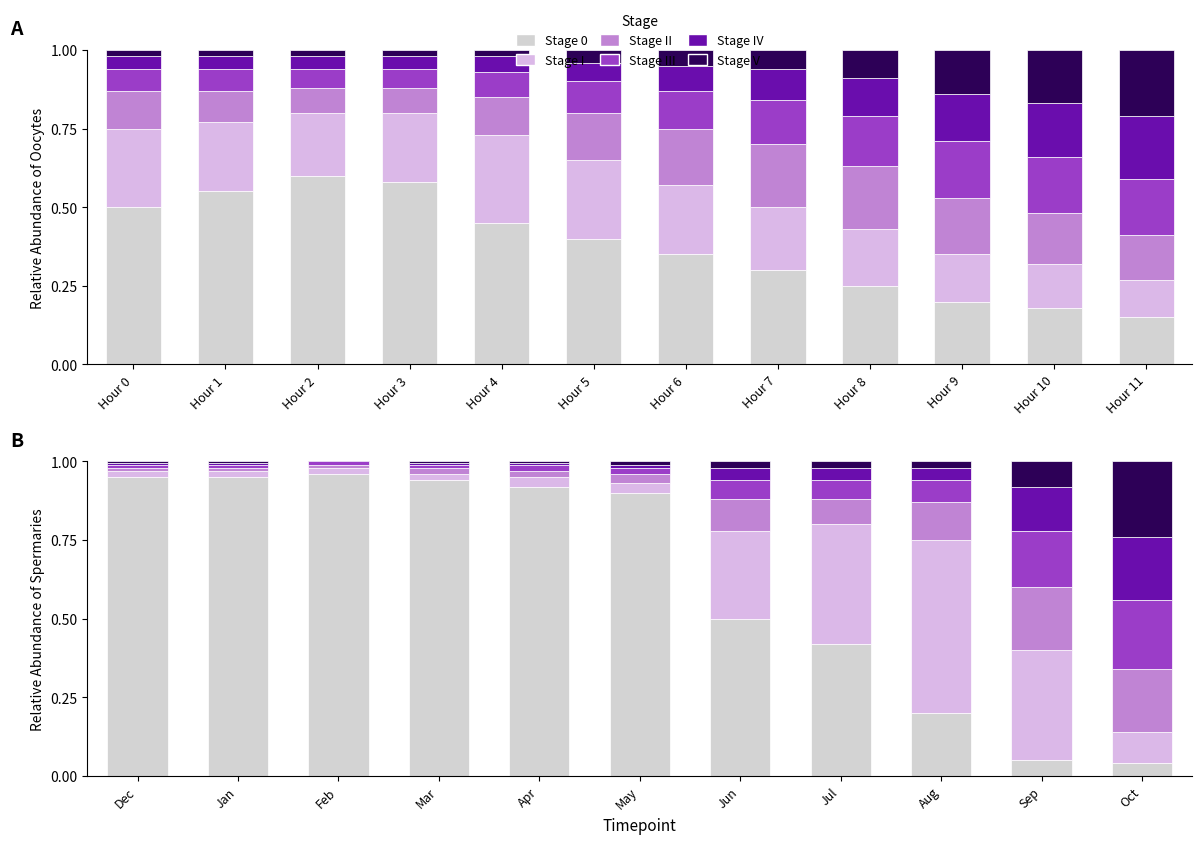

At which category is the sum across all series the highest?

Feb